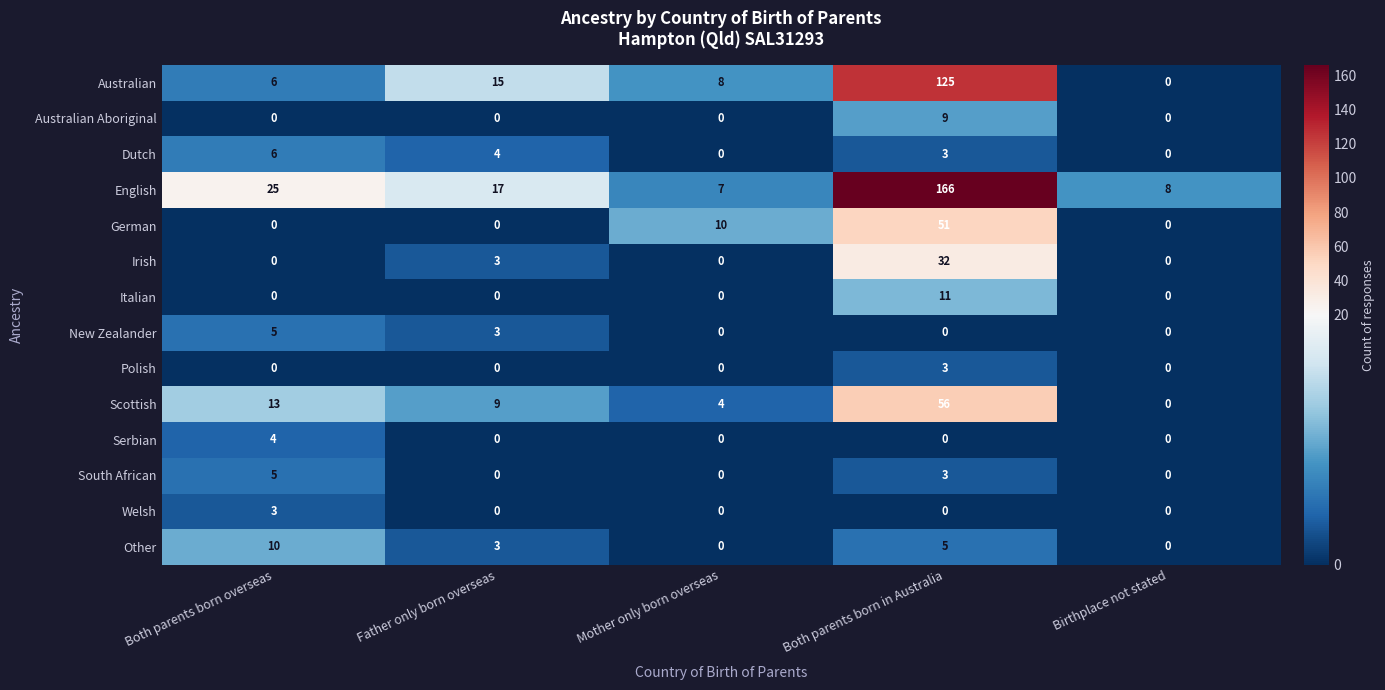

How many Dutch values are between 0 and 4?

4